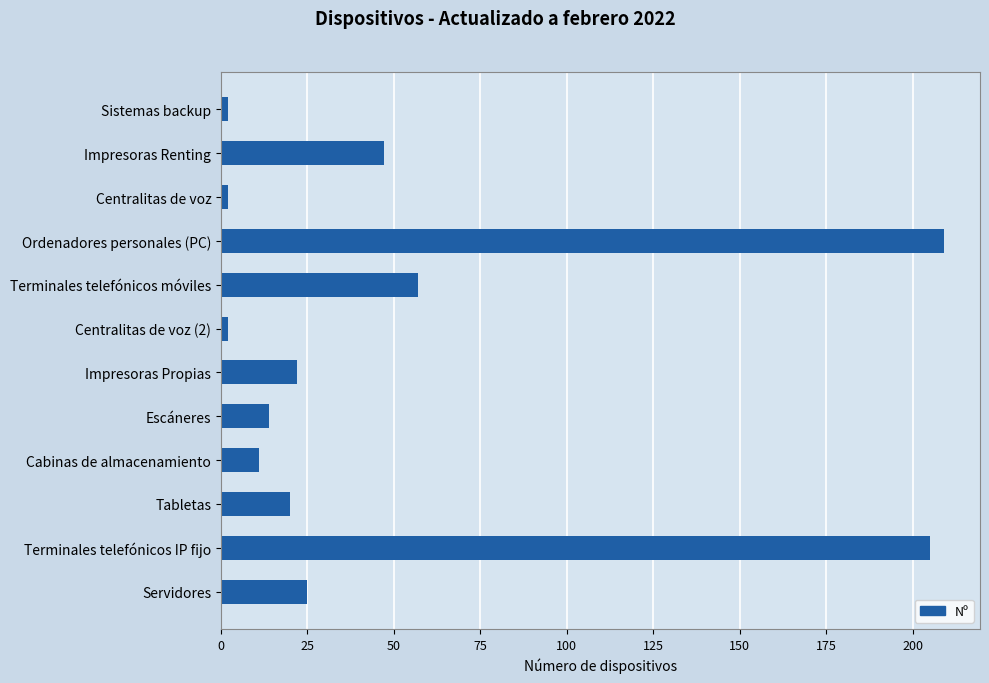

What is the average value?

51